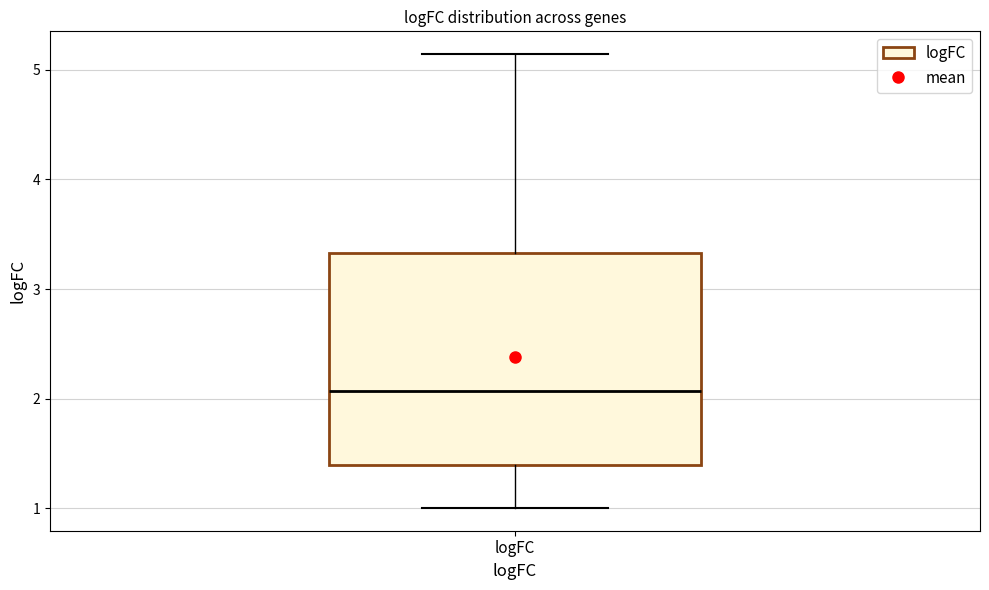

Where does the lower whisker of the box for logFC end on the y-axis? The values are not printed on the chart, so give them approximately, as read against the axis.

1.0